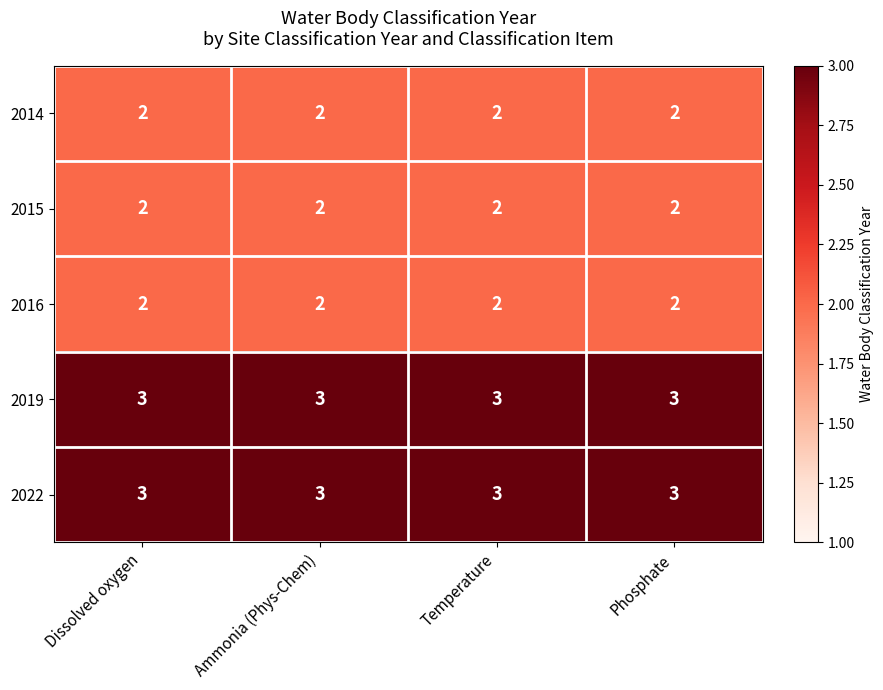

At how many categories does at least one series exceed 2?

4